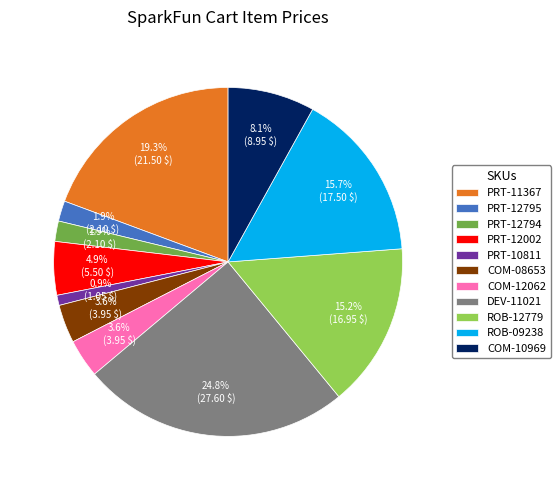

How much of the chart is everything except PRT-11367?

80.7%